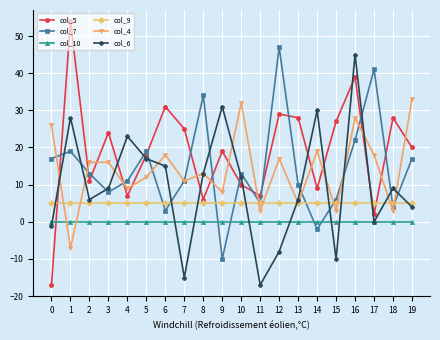

After their last crossing, which series has the higher values: col_6 or col_4?

col_4